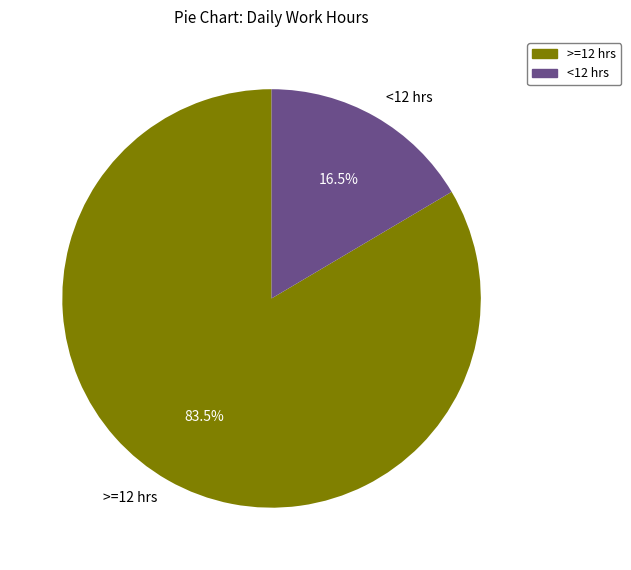

To the nearest percent, what is the average slice percentage?

50%